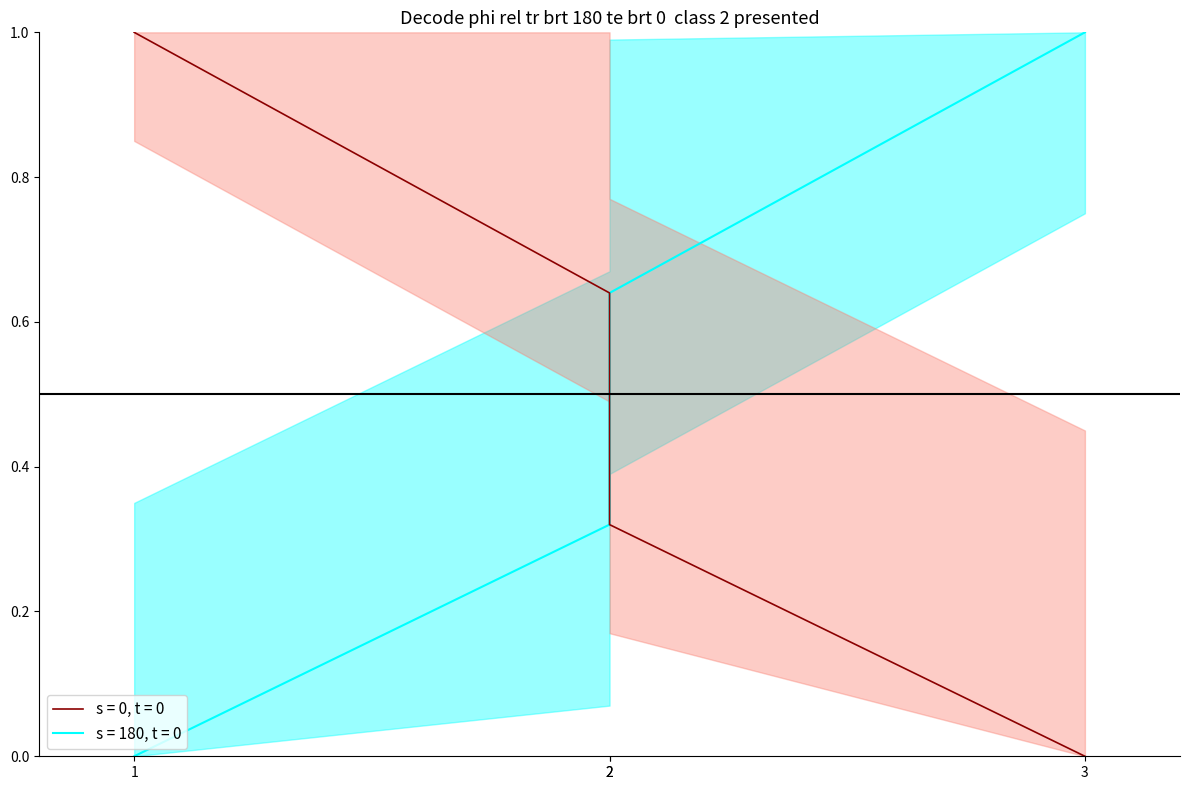

List the series in order of their peak value, lowest first.

s = 0, t = 0, s = 180, t = 0